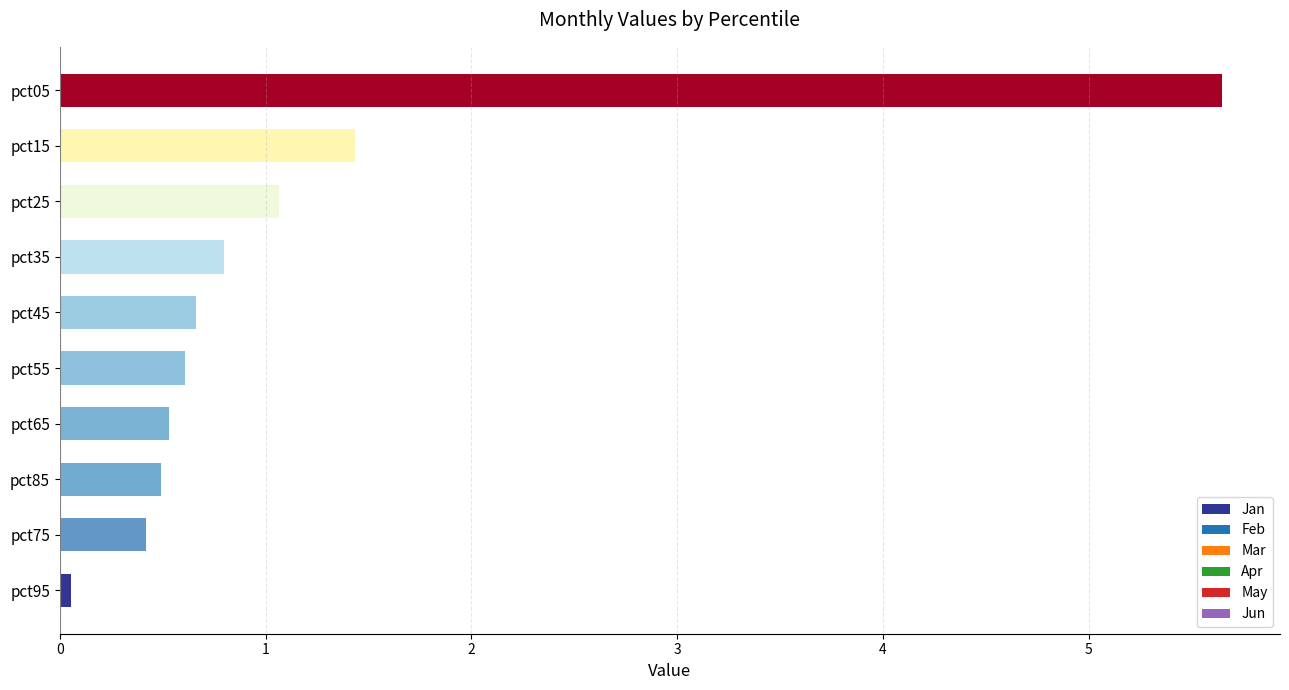

Does the chart contain any negative values?

No